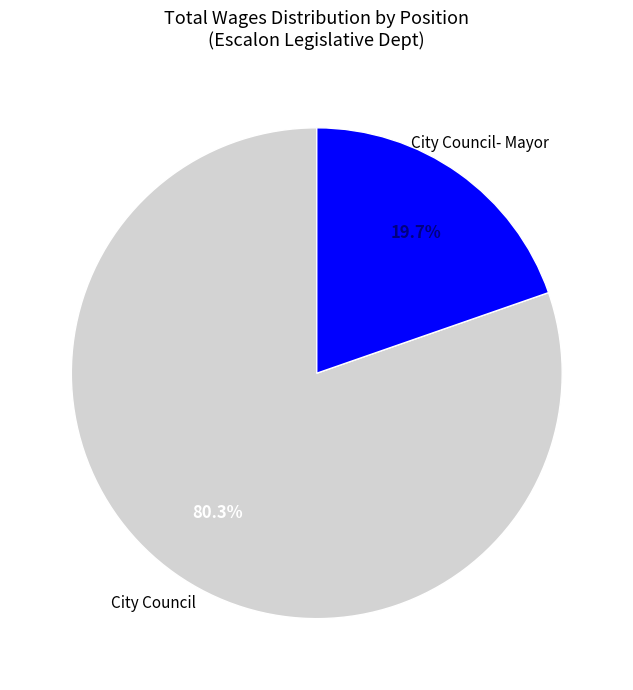

Which category has the smallest portion of the pie?

City Council- Mayor